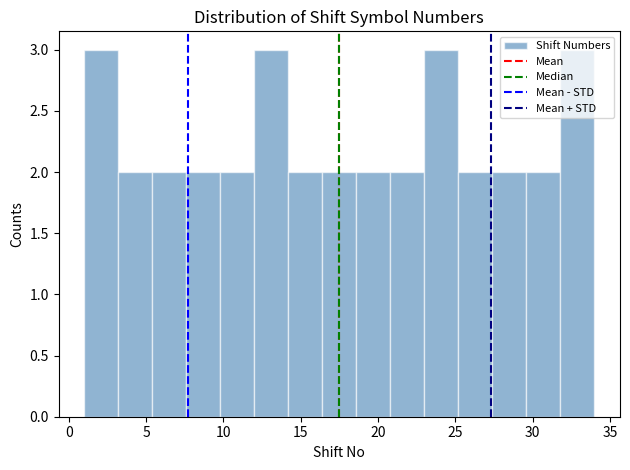

What is the height of the bar covering 25.2 to 27.4 on the x-axis? Neither the bar edges nor the heights are printed on the chart, so give them approximately, as read against the axes.

2